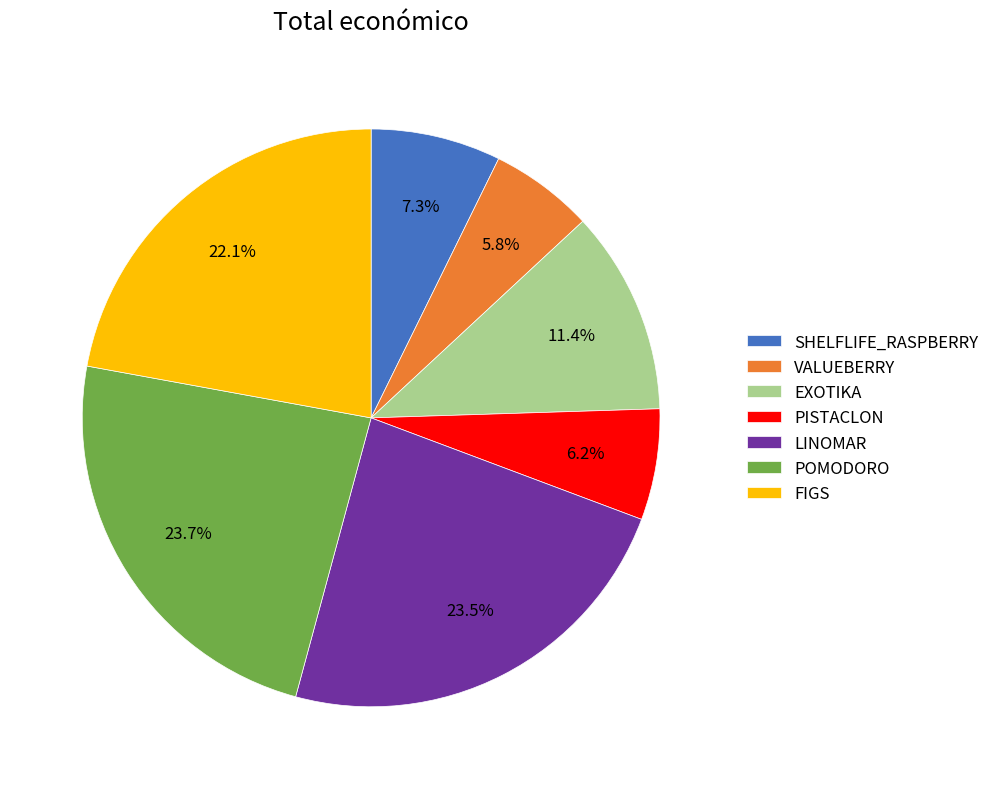

Do SHELFLIFE_RASPBERRY and PISTACLON together represent more than half of the pie?

No